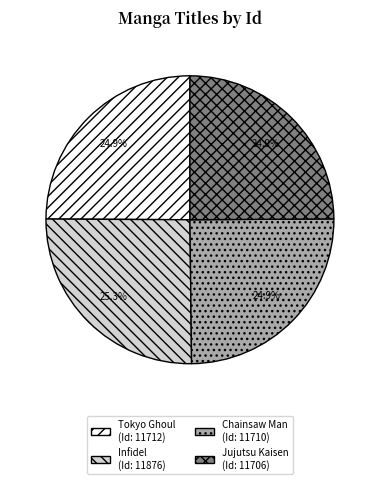

What is the ratio of the value at Infidel to the value at Jujutsu Kaisen?

1.0